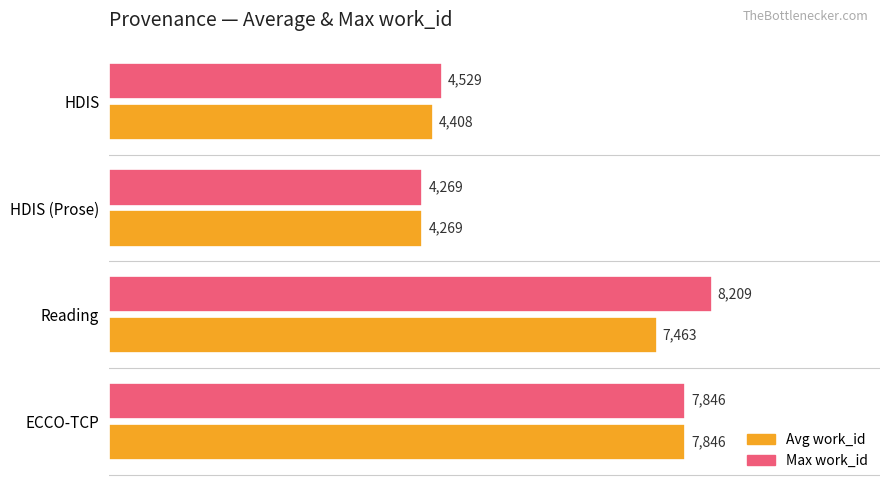

True or false: Max work_id has a value of 8209 at Reading.

True